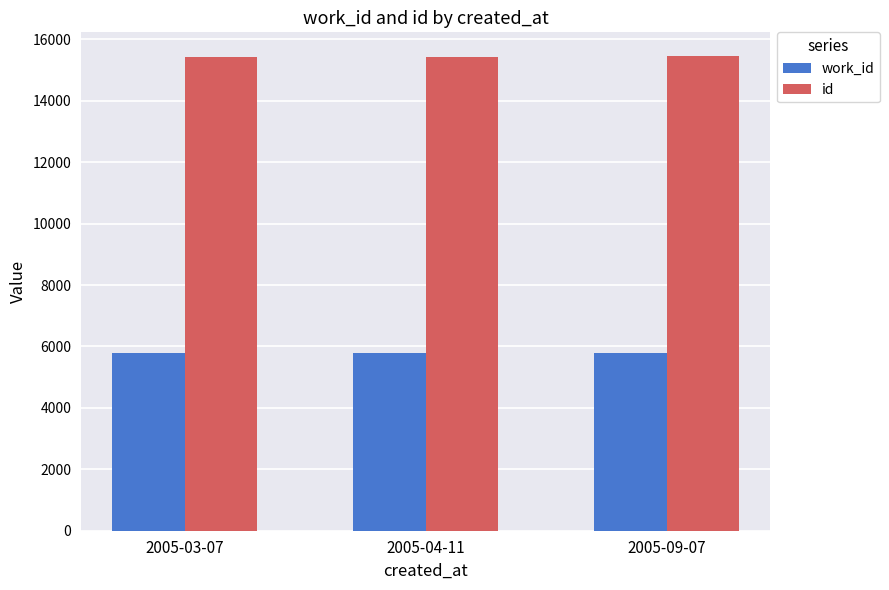

The value of work_id at 2005-03-07 is 5785. True or false?

True